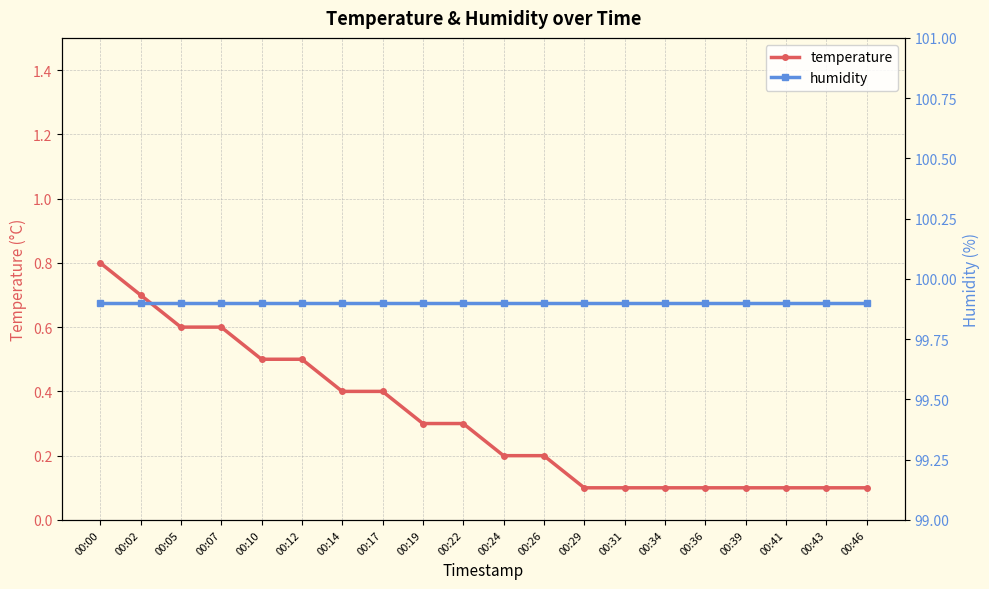

What is the sum of the humidity values at 00:24 and 00:39?

199.8